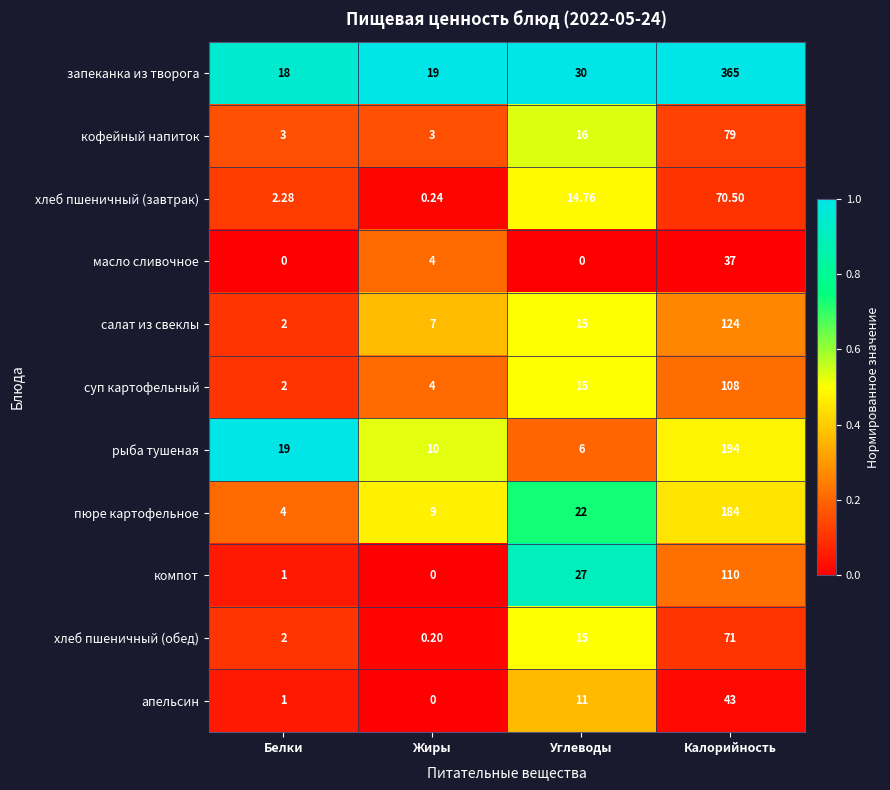

At how many categories does at least one series exceed 0?

4